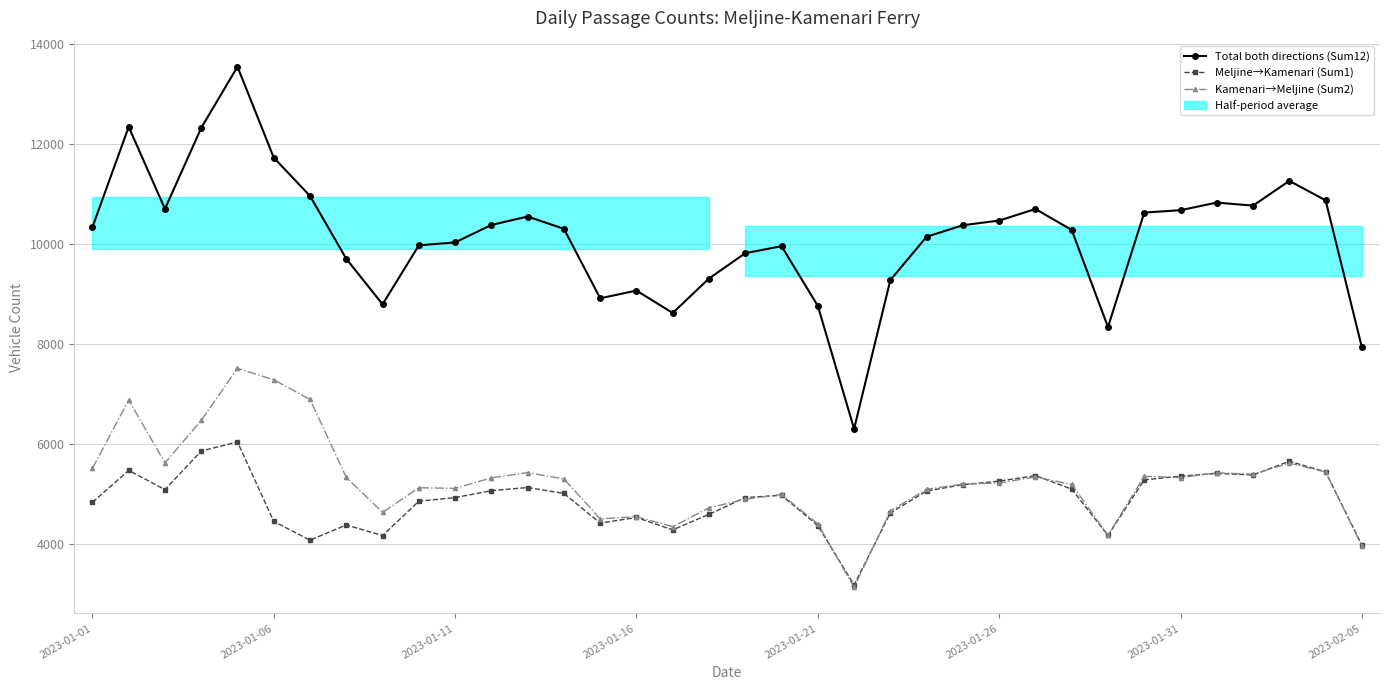

Where is Total both directions (Sum12) nearest to the value 9927?

19